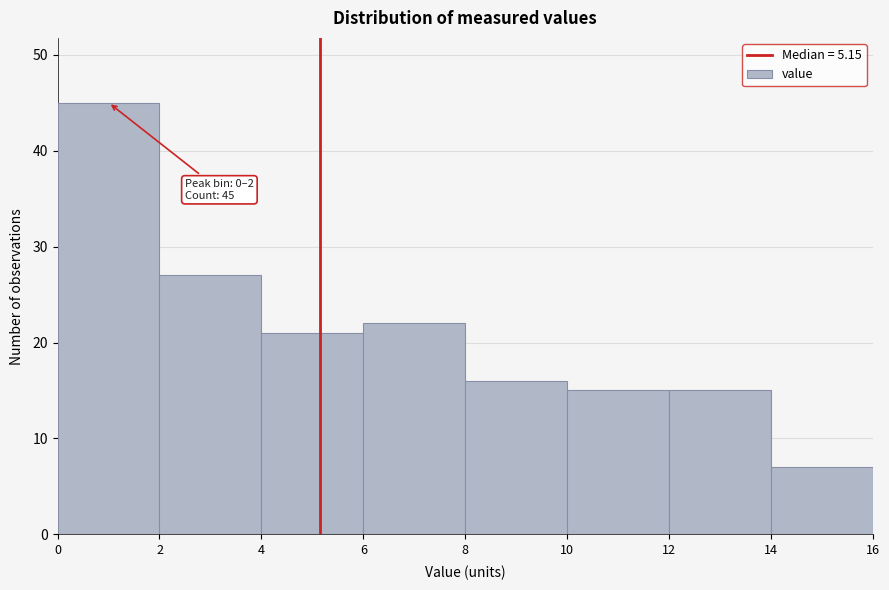

Over which range of the x-axis is the bar tallest?

0 to 2